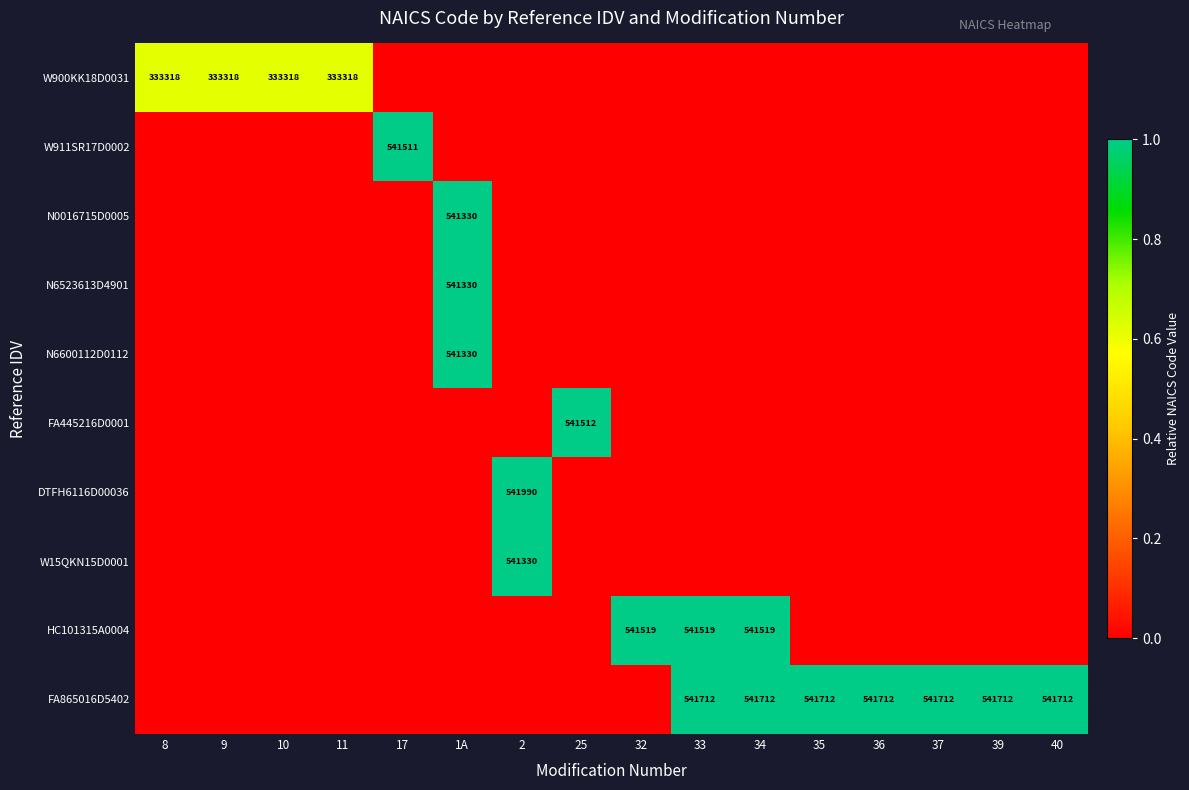

At which category is the sum across all series the highest?

1A